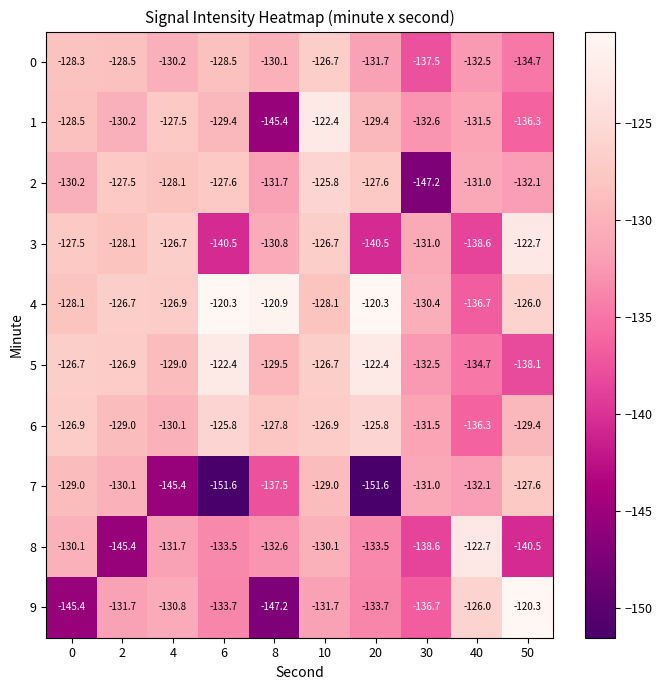

Which series has the largest range (max minus min)?

9